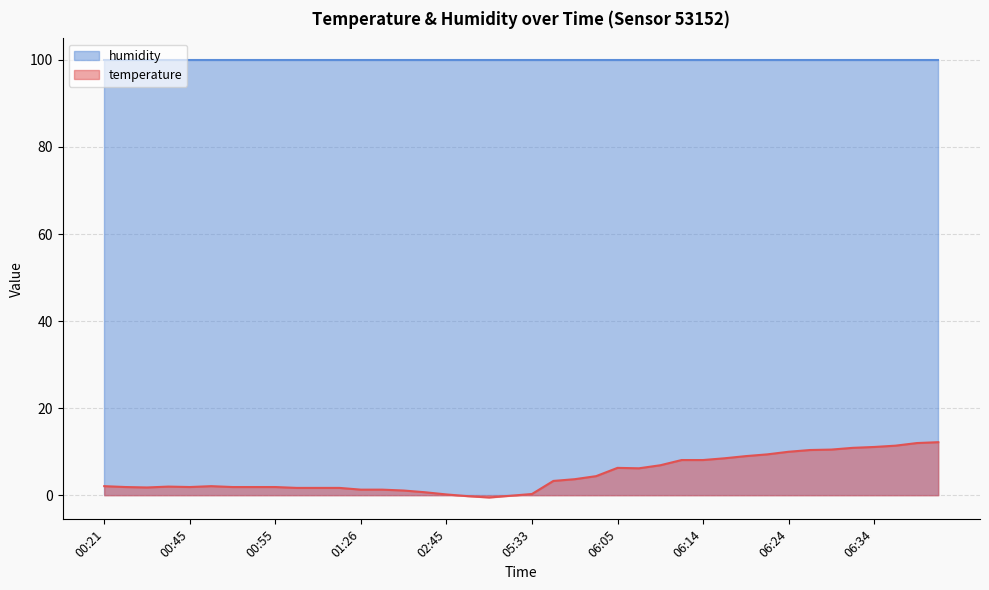

True or false: the data has more than 2 interior local peaks.

True